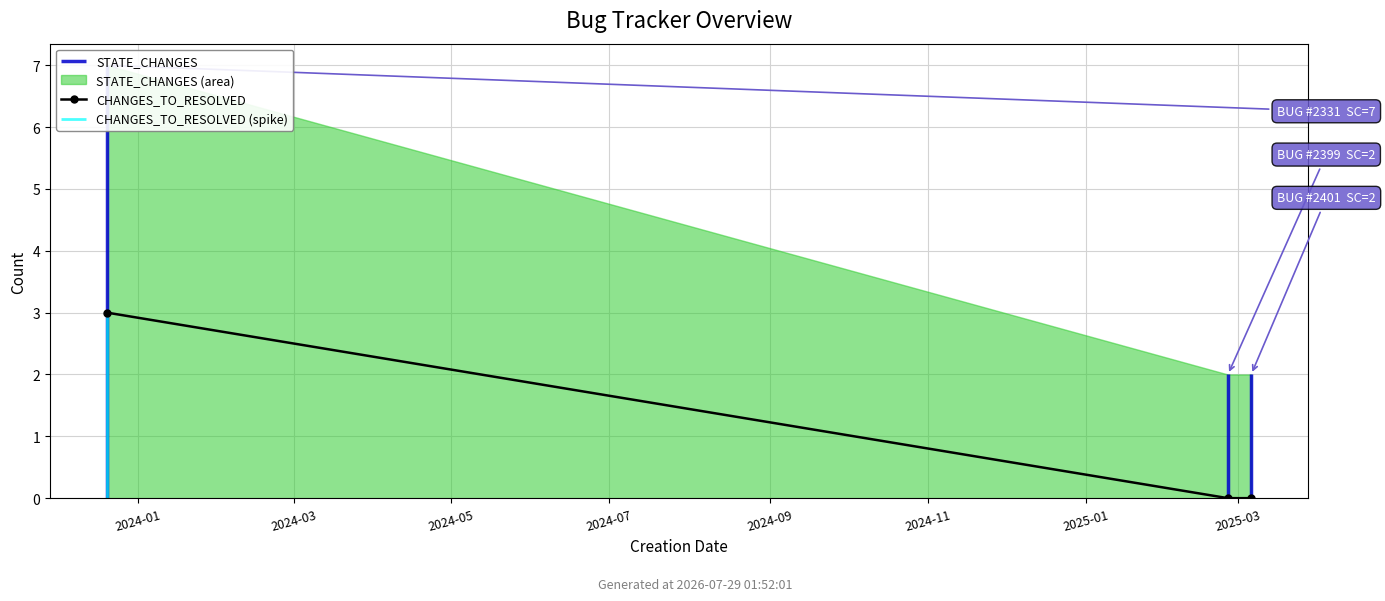

The value at 2024-01 is 2. True or false?

False